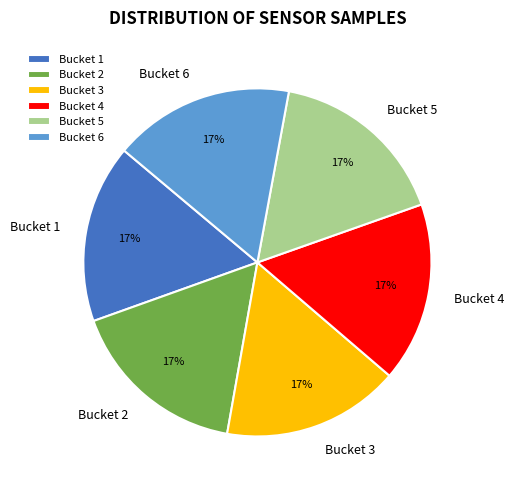

Is it true that Bucket 3 is 17% of the pie?

True